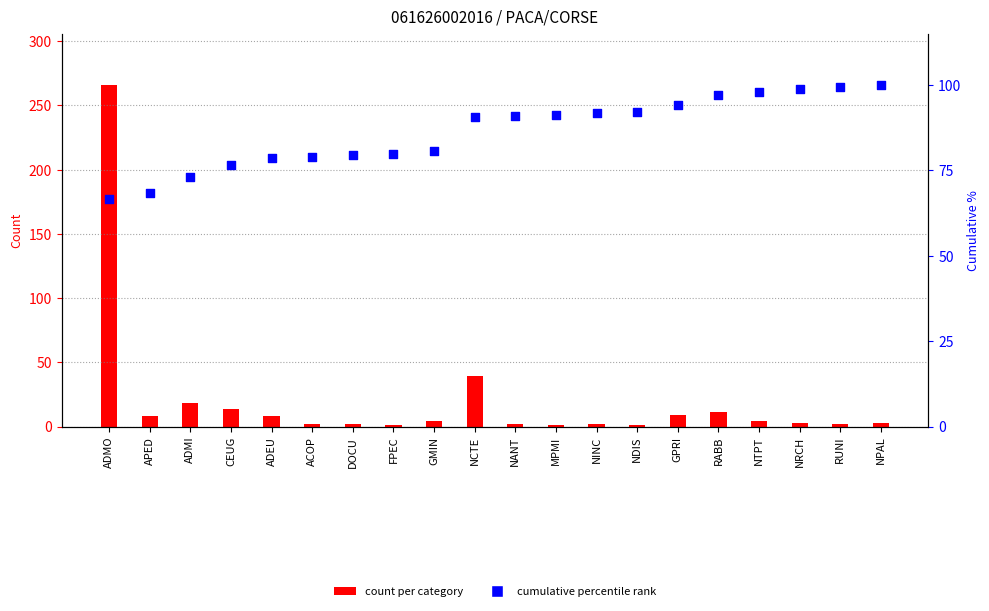

Which series contains the highest Y value?

count per category